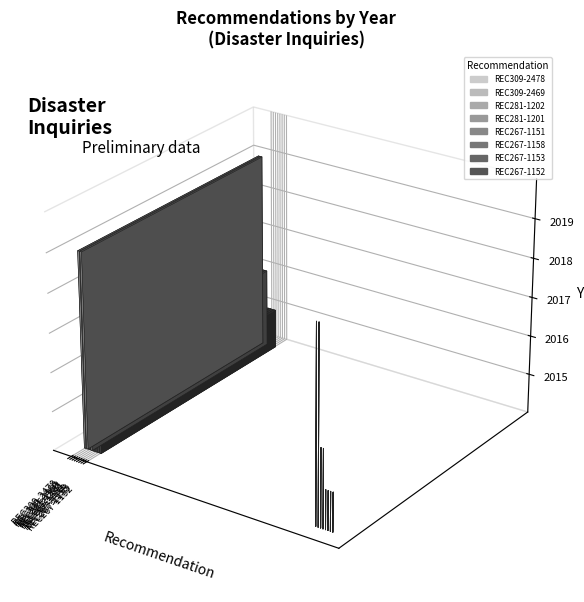

The chart shows a value of 3238 at REC281-1202. True or false?

False